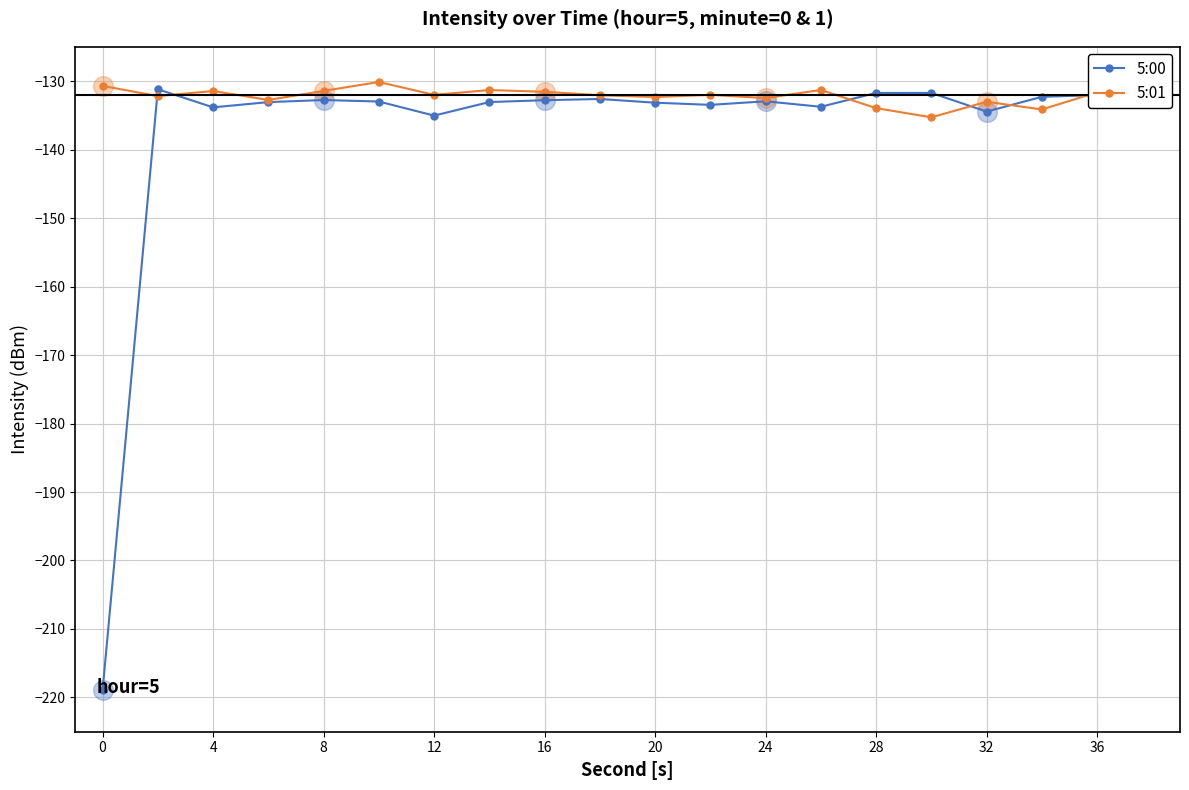

What is the greatest value displayed?

-130.1